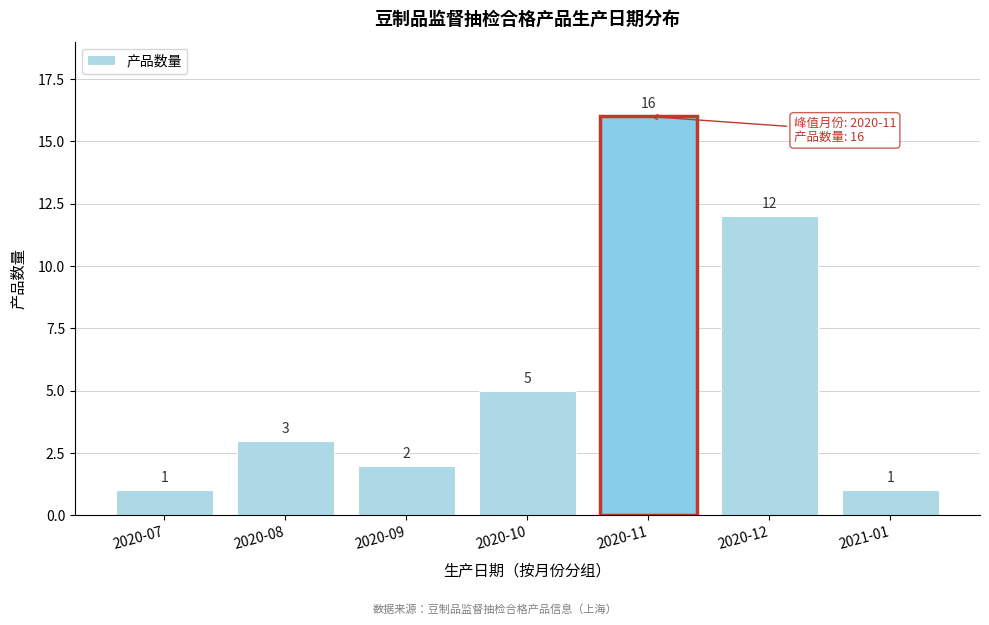

Reading left to right, transcribe all the data shown in this chart.

2020-07=1	2020-08=3	2020-09=2	2020-10=5	2020-11=16	2020-12=12	2021-01=1